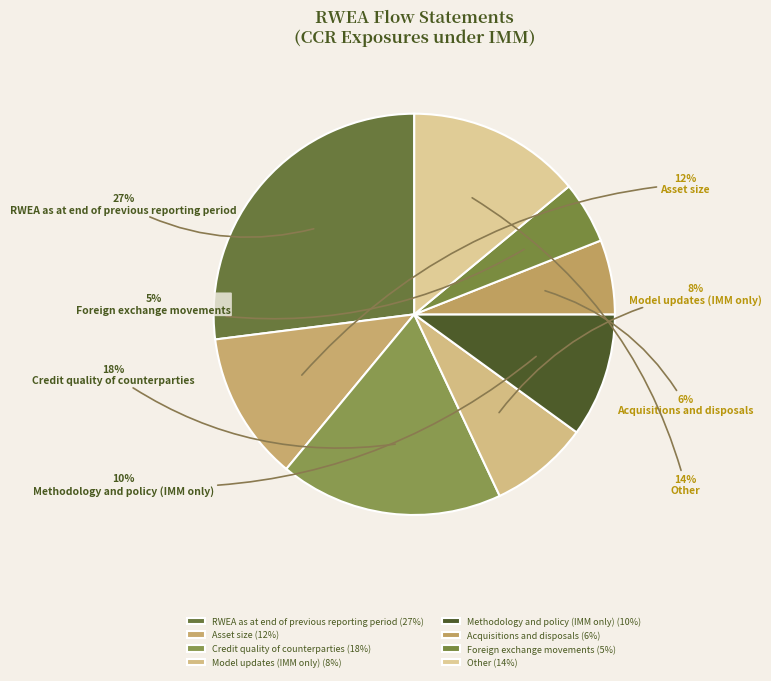

The RWEA as at end of previous reporting period slice represents 27% of the pie. True or false?

True